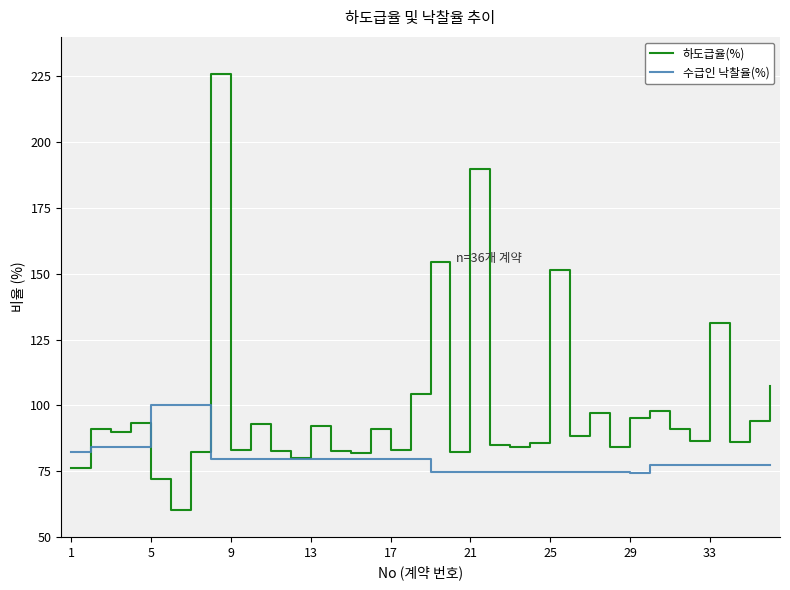

Rank the series by their average value, from highest to lowest.

하도급율(%), 수급인 낙찰율(%)